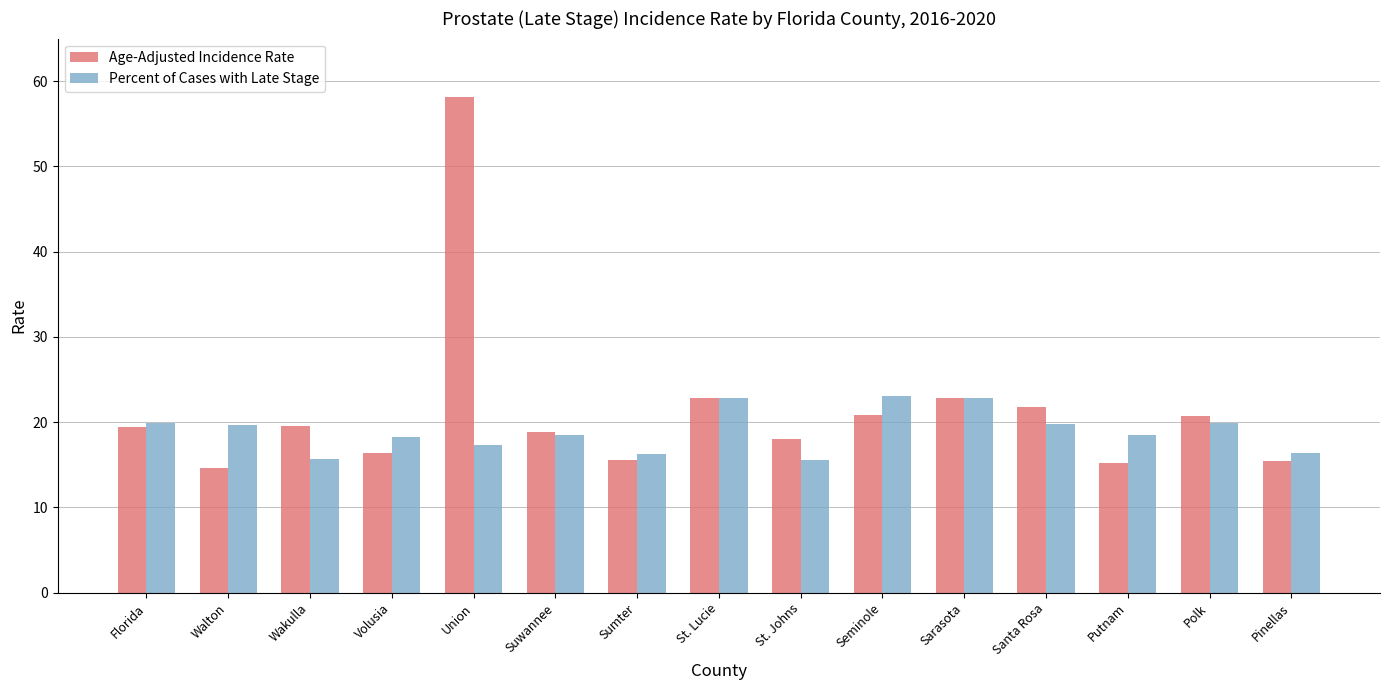

Rank the series by their average value, from lowest to highest.

Percent of Cases with Late Stage, Age-Adjusted Incidence Rate